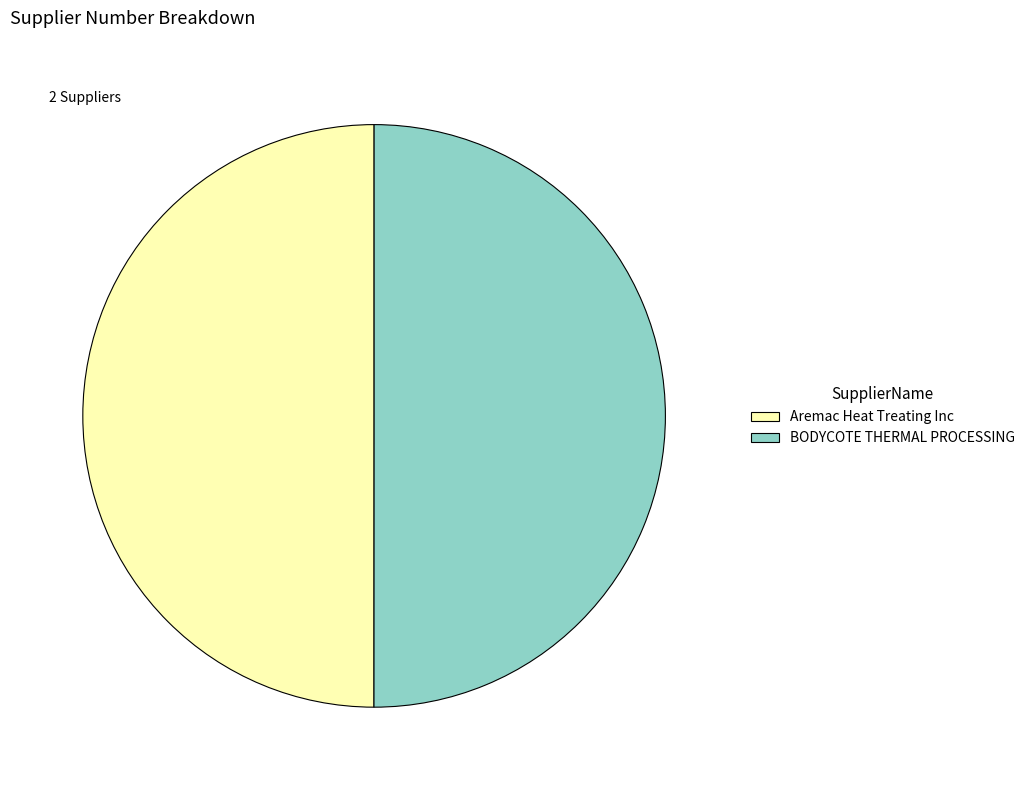

Combined, do BODYCOTE THERMAL PROCESSING and Aremac Heat Treating Inc account for over 50%?

Yes